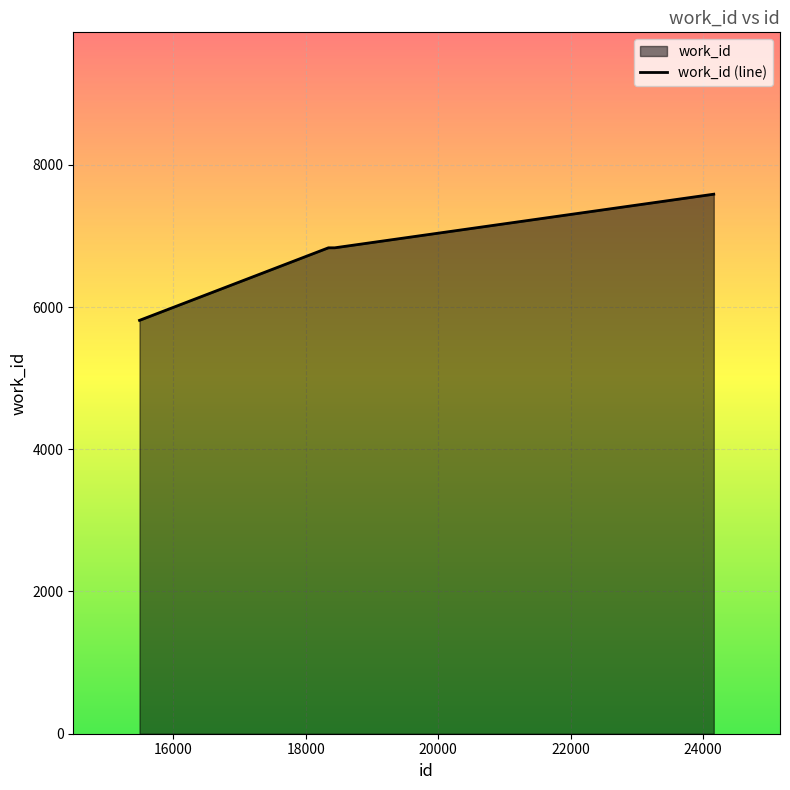

At which label does the data first exceed 6833?

24162